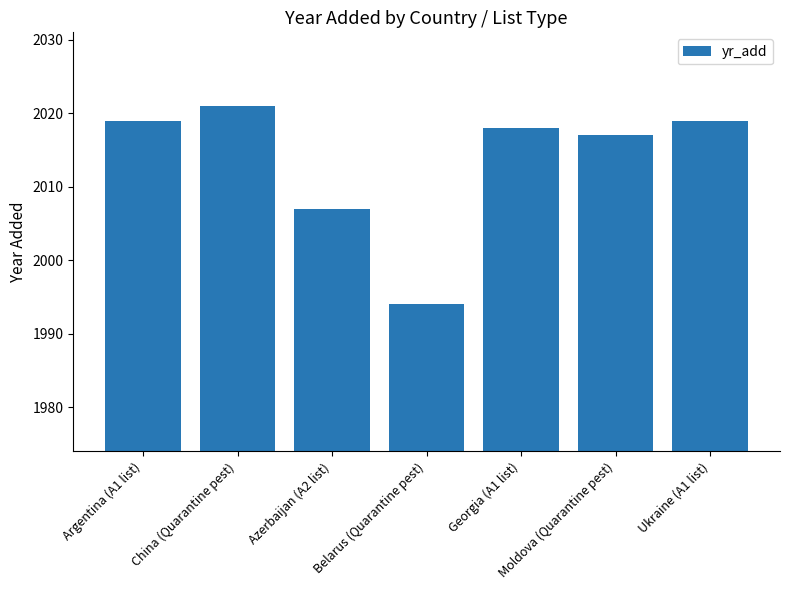

Which label corresponds to the smallest value in the chart?

Belarus (Quarantine pest)